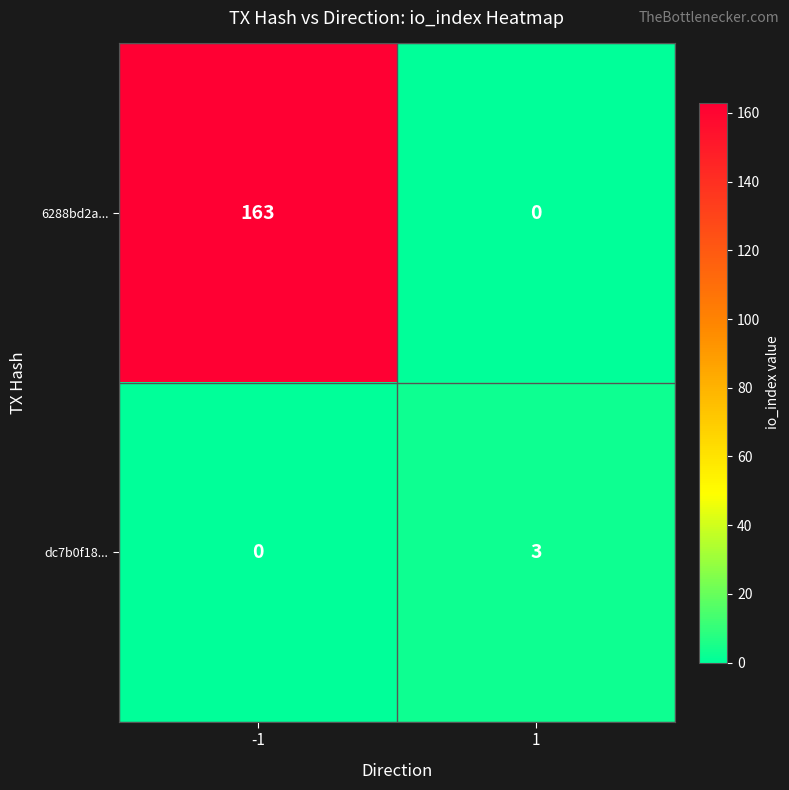

True or false: 6288bd2a... has a value of 0 at 1.

True